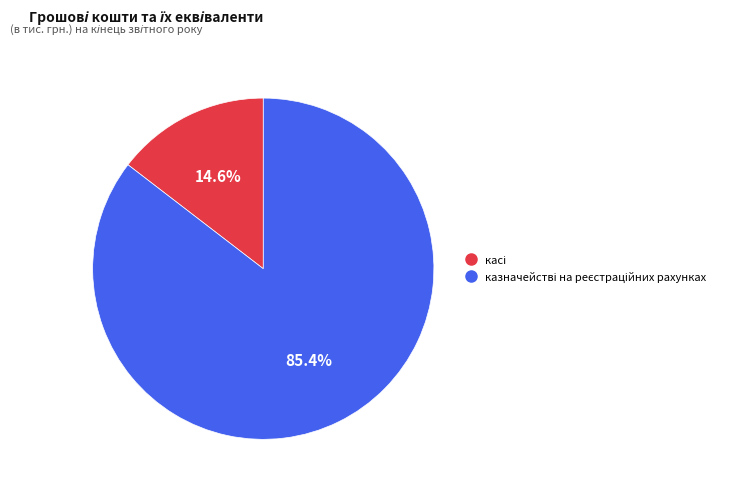

Does any single category account for the majority?

Yes